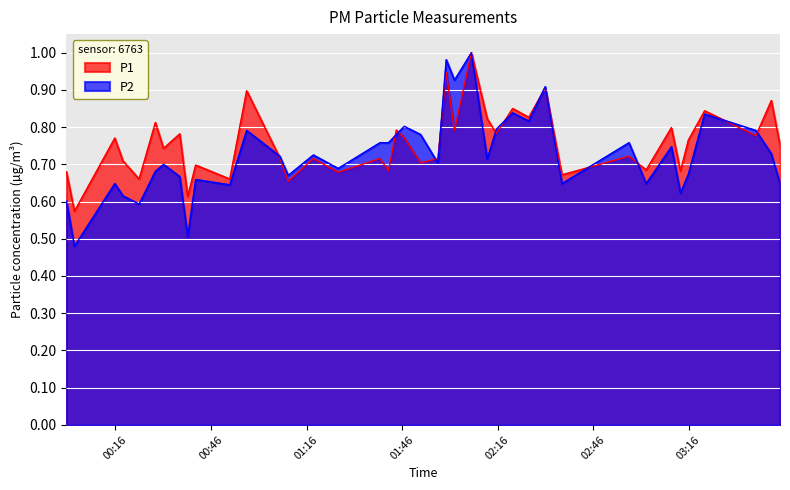

How many distinct data groups are displayed?

2